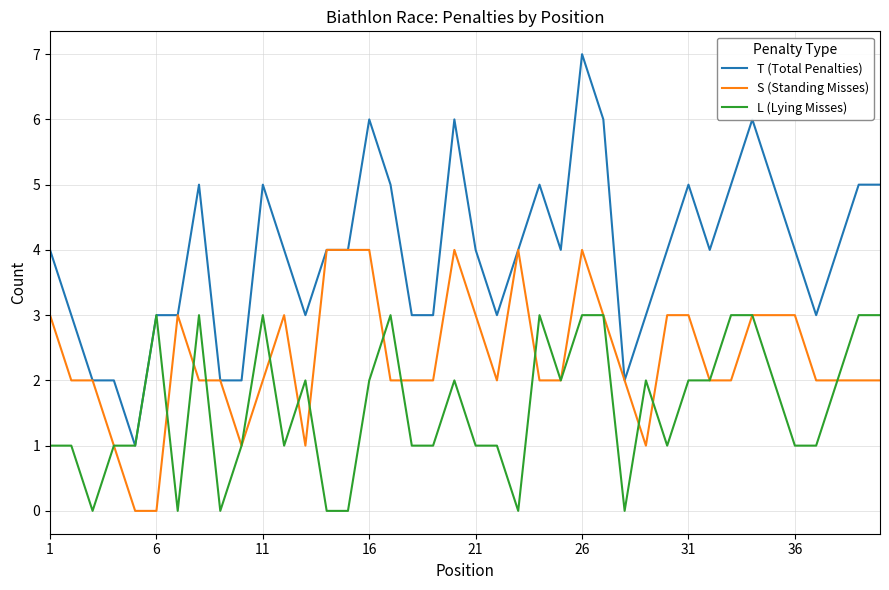

What is the greatest value displayed?

7